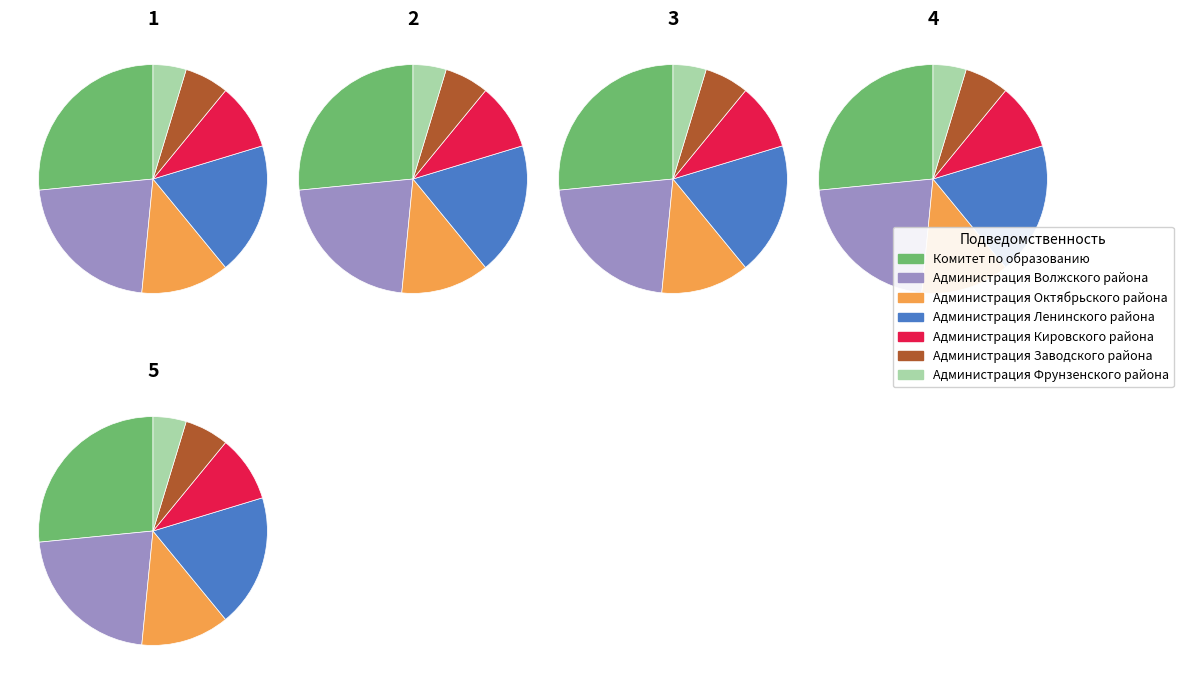

True or false: Администрация Октябрьского района accounts for 12% of the total.

True